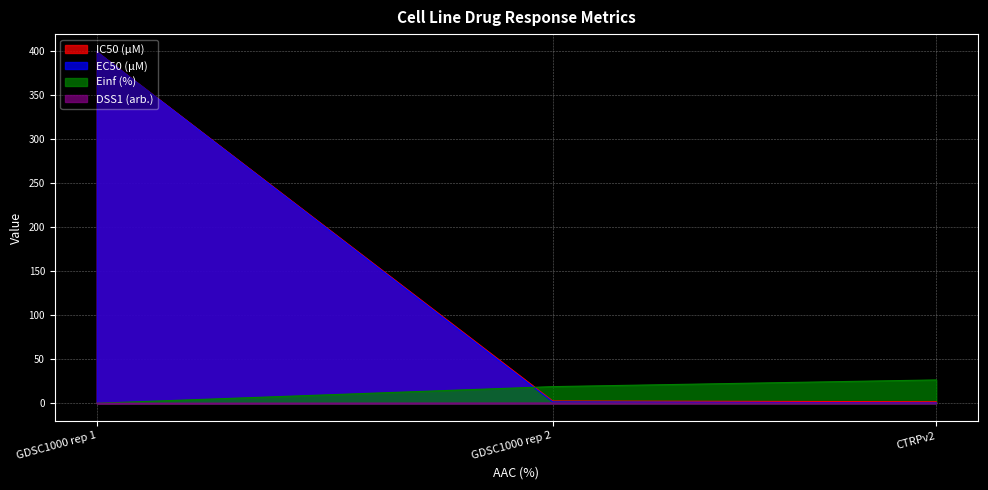

At GDSC1000 rep 1, list the series in order from largest to smallest.

IC50 (µM), EC50 (µM), Einf (%), DSS1 (arb.)